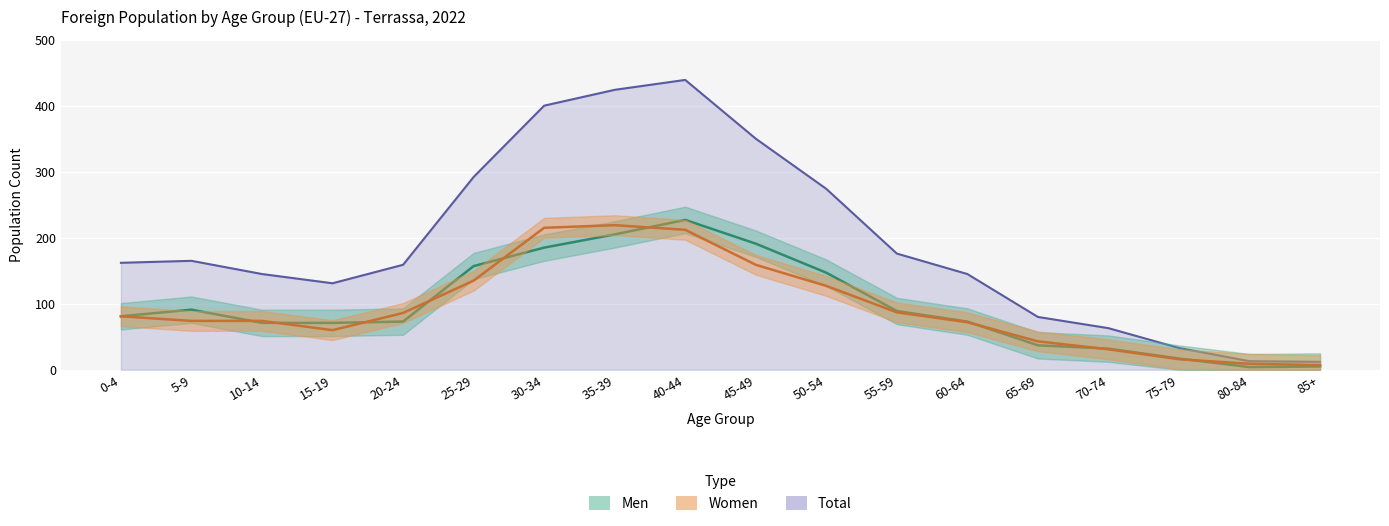

Is the value of Total at 30-34 greater than the value of Women at 15-19?

Yes